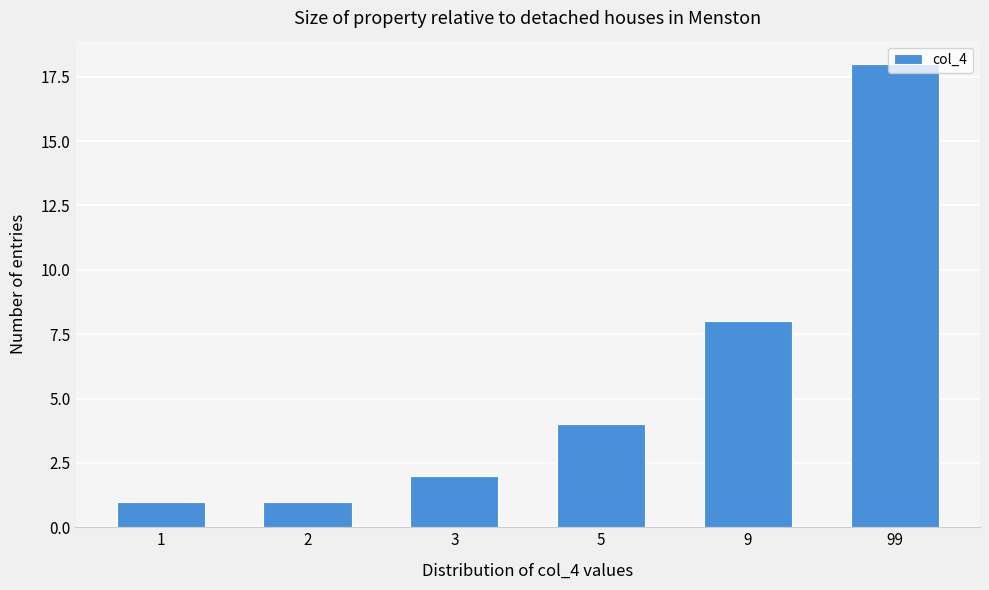

What is the difference between the second highest and minimum values?

7